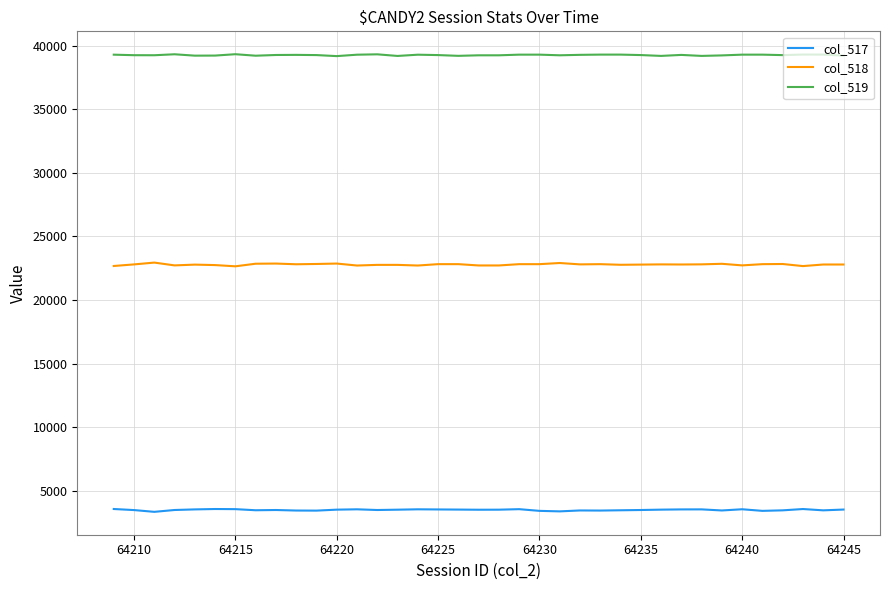

True or false: col_519 and col_518 intersect in this chart.

False